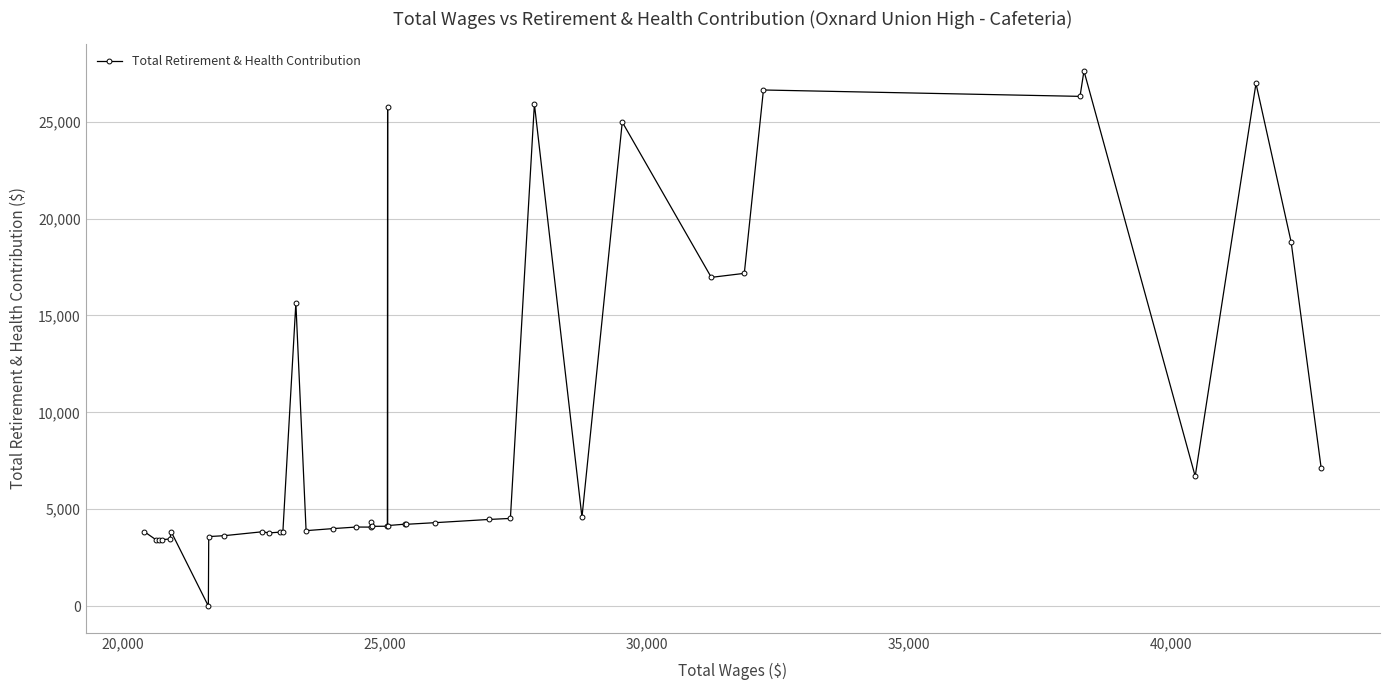

True or false: the data has more than 0 interior local peaks.

True